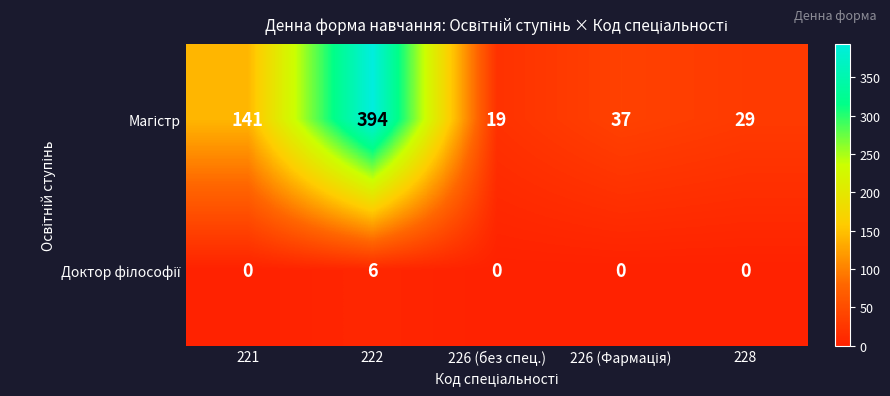

What is the greatest value displayed?

394